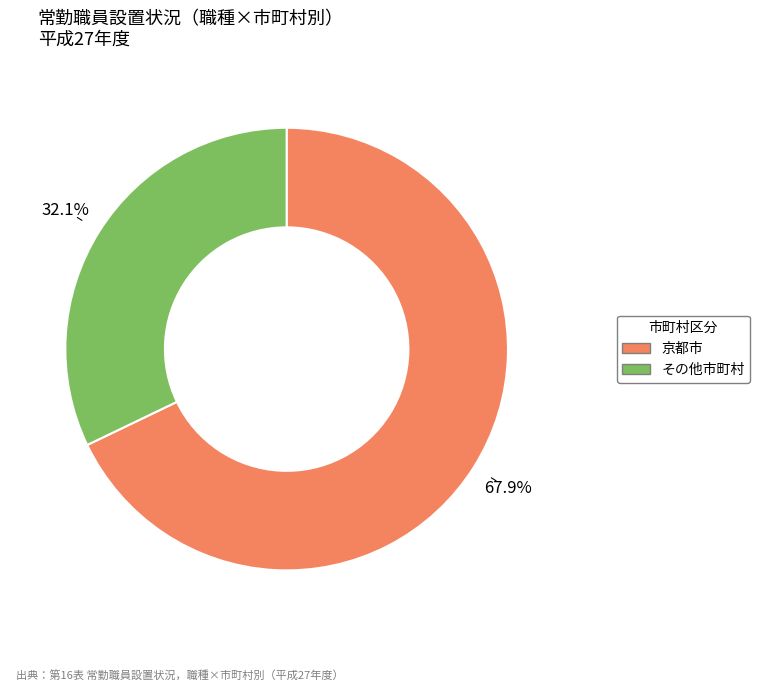

Which slice represents more than half of the pie?

京都市